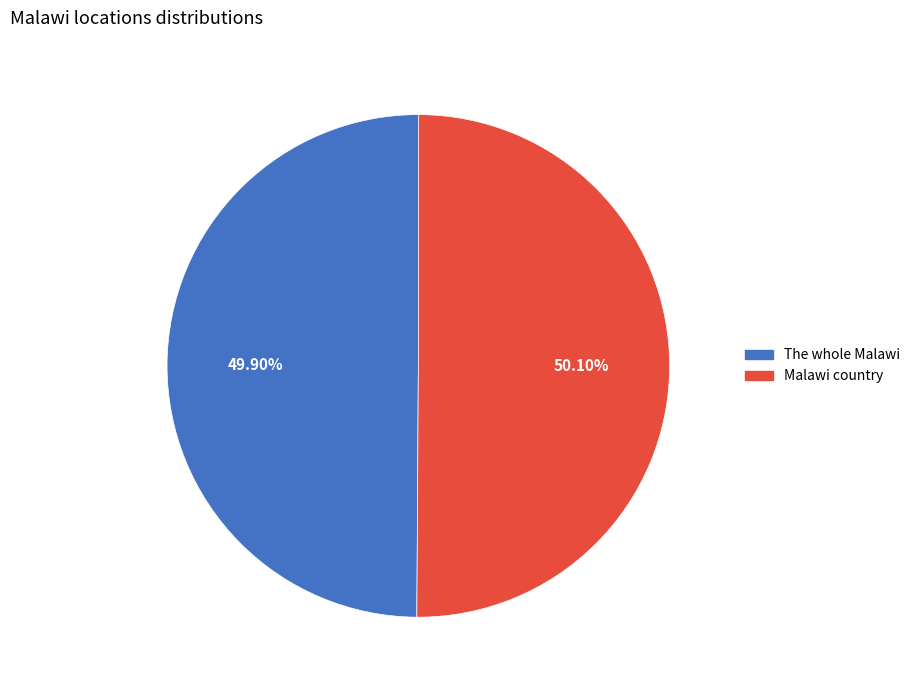

Approximately how many times larger is the value at Malawi country compared to The whole Malawi?

1.0